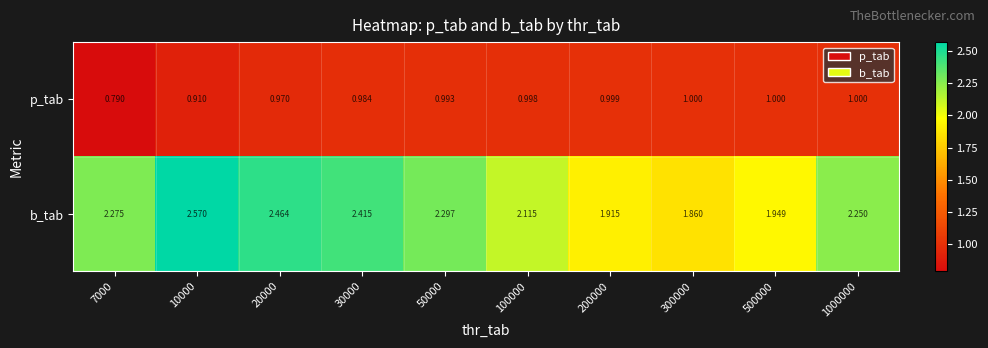

Which series has the widest spread of values?

b_tab